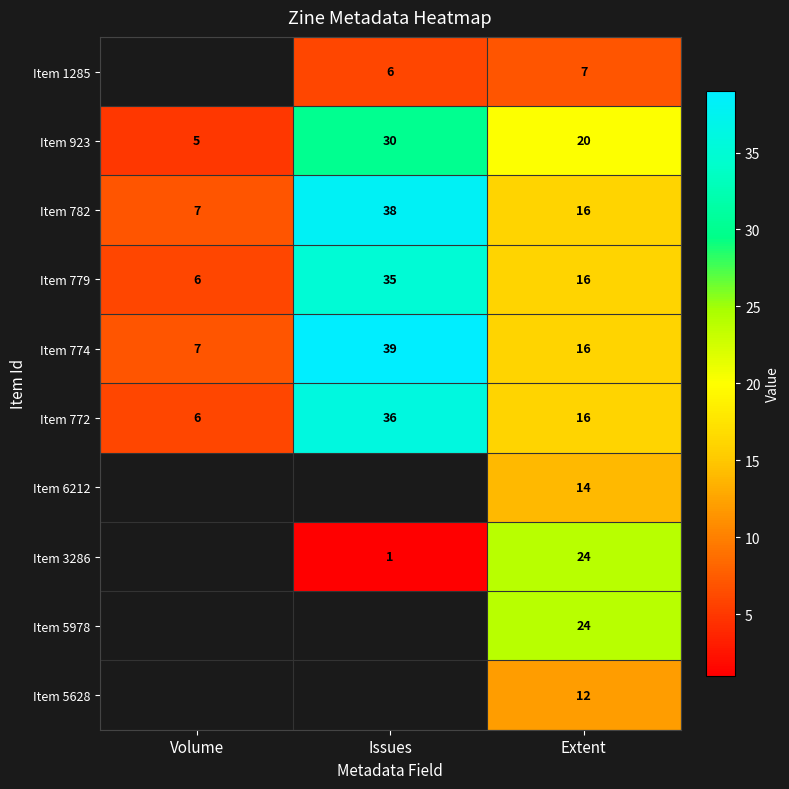

What is the difference between the maximum and minimum values in the Item 772 series?

30